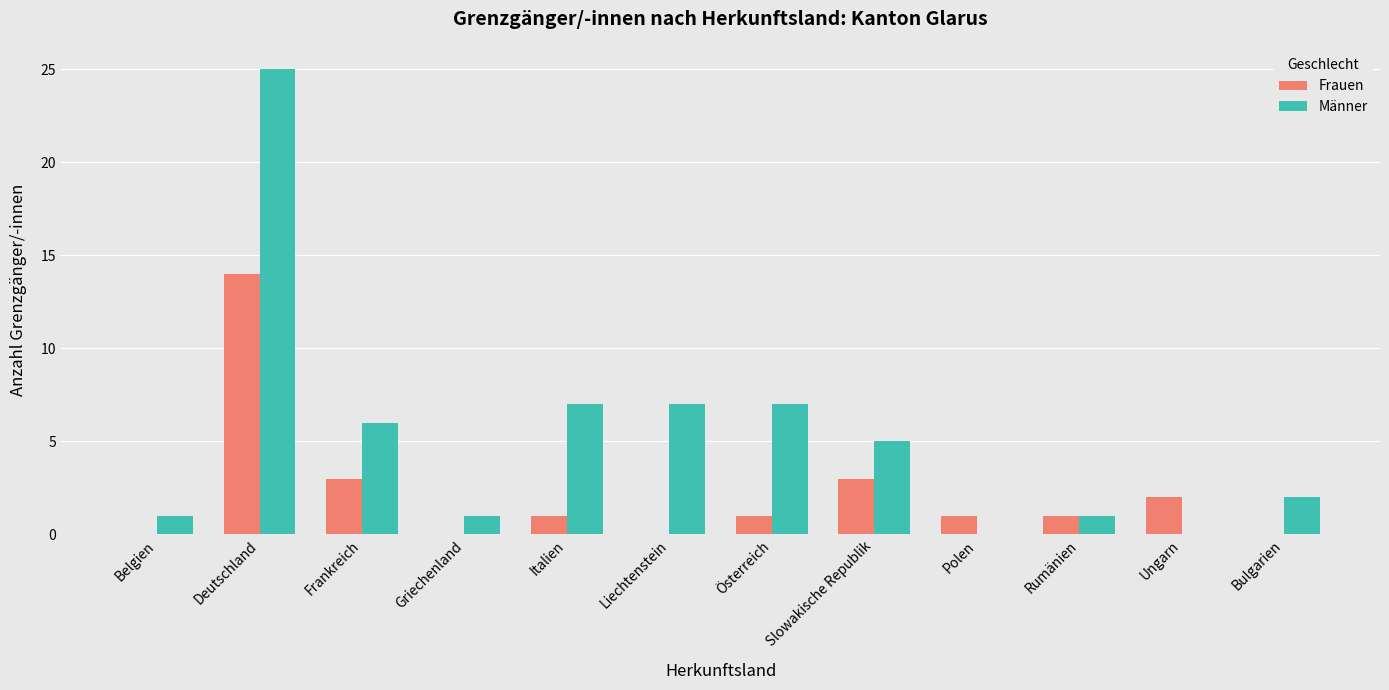

What is the sum of the Männer values at Polen and Österreich?

7